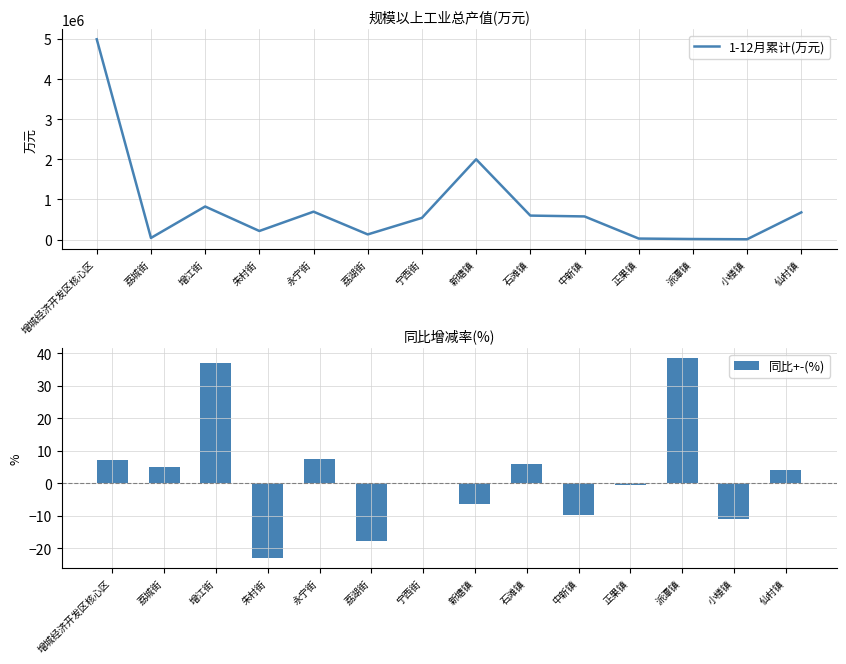

Rank the series by their maximum value, from lowest to highest.

同比+-(%), 1-12月累计(万元)